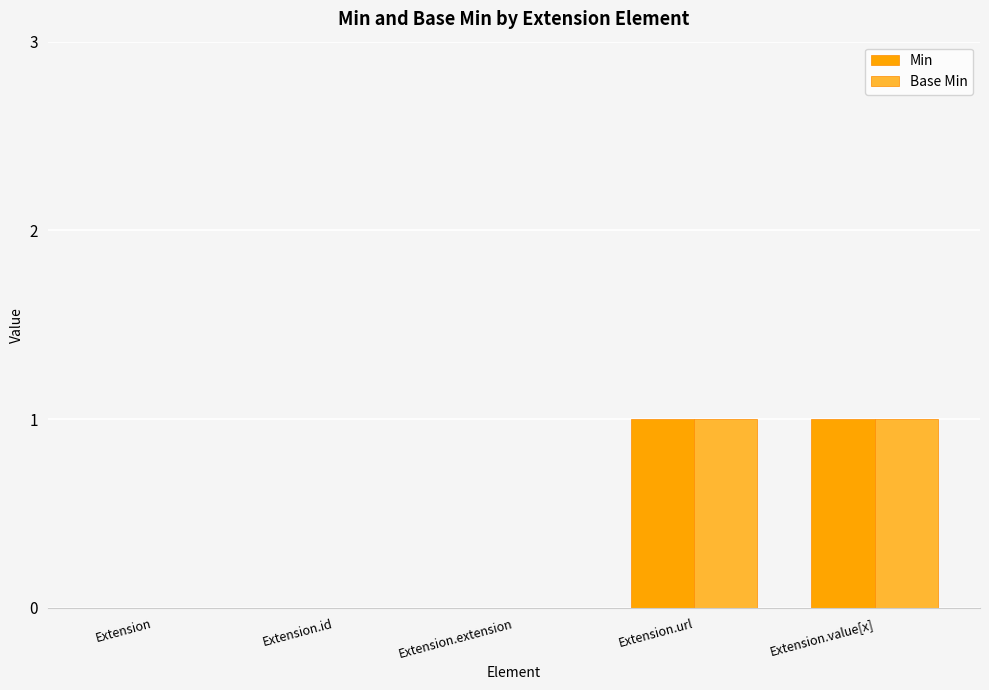

The Min series shows 0 at Extension.extension. True or false?

True